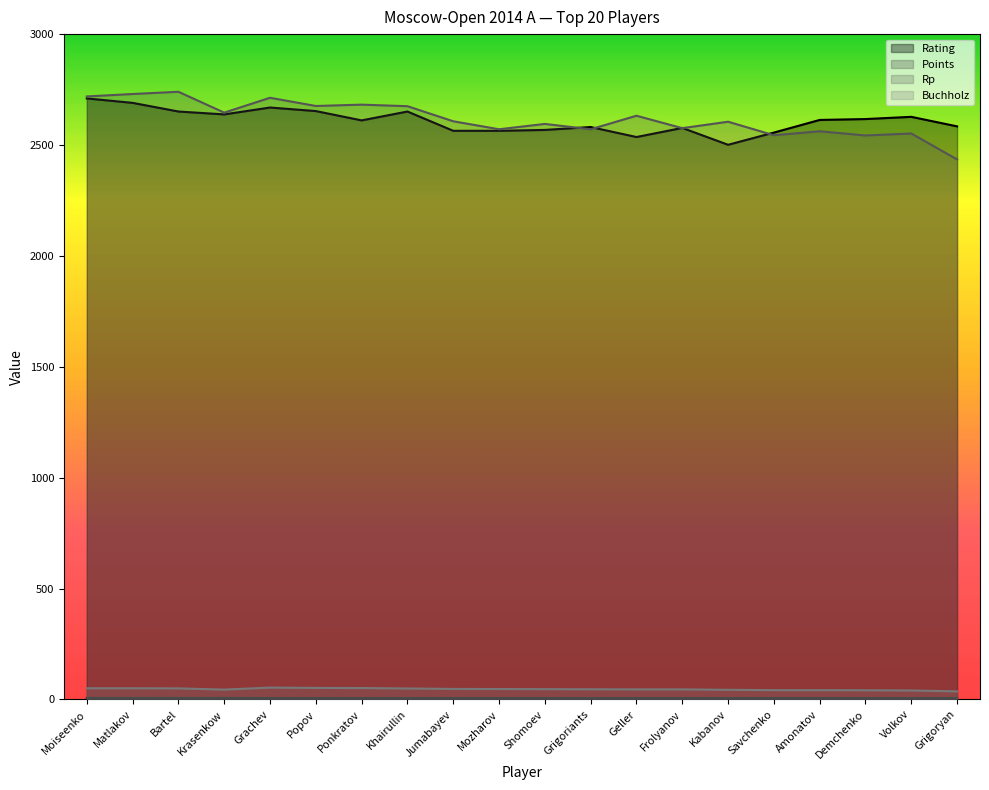

Reading left to right, transcribe all the data shown in this chart.

Rating: Moiseenko=2710.0	Matlakov=2690.0	Bartel=2651.0	Krasenkow=2638.0	Grachev=2669.0	Popov=2653.0	Ponkratov=2611.0	Khairullin=2651.0	Jumabayev=2564.0	Mozharov=2564.0	Shomoev=2568.0	Grigoriants=2581.0	Geller=2536.0	Frolyanov=2577.0	Kabanov=2501.0	Savchenko=2556.0	Amonatov=2613.0	Demchenko=2617.0	Volkov=2627.0	Grigoryan=2584.0
Points: Moiseenko=7.0	Matlakov=7.0	Bartel=7.0	Krasenkow=7.0	Grachev=6.5	Popov=6.5	Ponkratov=6.5	Khairullin=6.5	Jumabayev=6.5	Mozharov=6.5	Shomoev=6.5	Grigoriants=6.5	Geller=6.5	Frolyanov=6.5	Kabanov=6.5	Savchenko=6.5	Amonatov=6.5	Demchenko=6.5	Volkov=6.5	Grigoryan=6.5
Rp: Moiseenko=2719.0	Matlakov=2730.0	Bartel=2740.0	Krasenkow=2646.0	Grachev=2713.0	Popov=2676.0	Ponkratov=2682.0	Khairullin=2675.0	Jumabayev=2607.0	Mozharov=2571.0	Shomoev=2595.0	Grigoriants=2571.0	Geller=2632.0	Frolyanov=2576.0	Kabanov=2605.0	Savchenko=2544.0	Amonatov=2562.0	Demchenko=2543.0	Volkov=2552.0	Grigoryan=2435.0
Buchholz: Moiseenko=50.5	Matlakov=50.5	Bartel=50.0	Krasenkow=44.5	Grachev=53.5	Popov=52.0	Ponkratov=51.5	Khairullin=49.5	Jumabayev=47.5	Mozharov=47.0	Shomoev=46.5	Grigoriants=46.0	Geller=45.5	Frolyanov=45.5	Kabanov=43.5	Savchenko=42.0	Amonatov=42.0	Demchenko=41.5	Volkov=40.5	Grigoryan=36.5